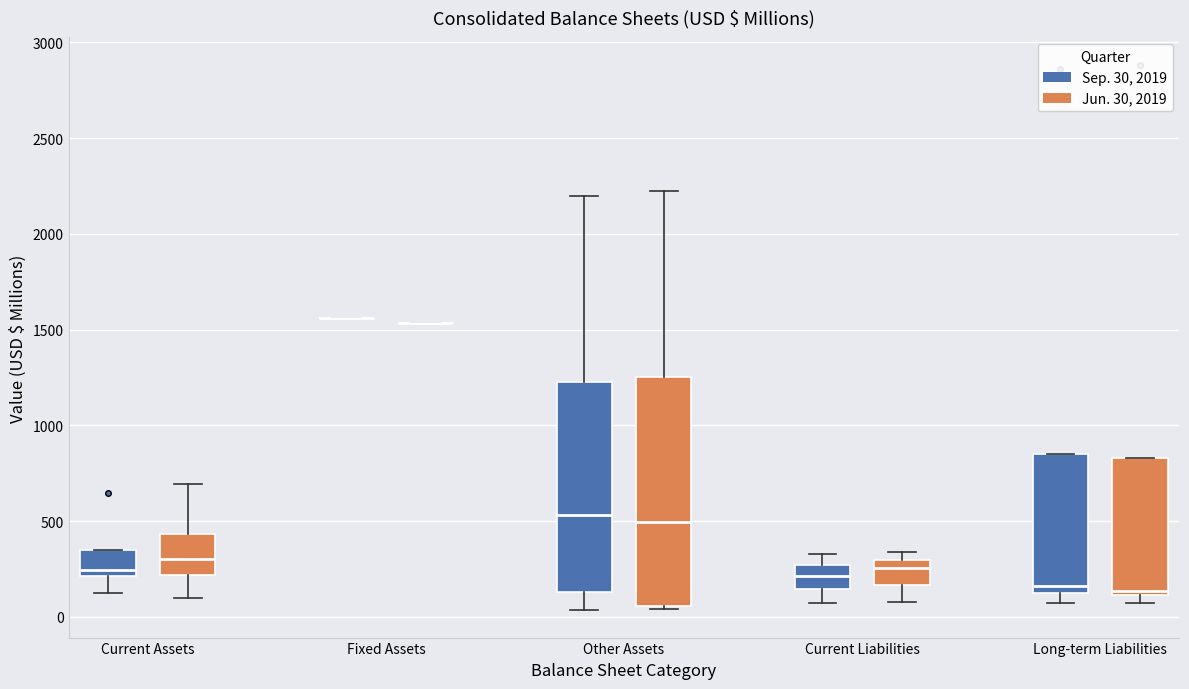

Which box is the tallest, from its lower edge to its upper edge?

Other Assets (Jun. 30, 2019)